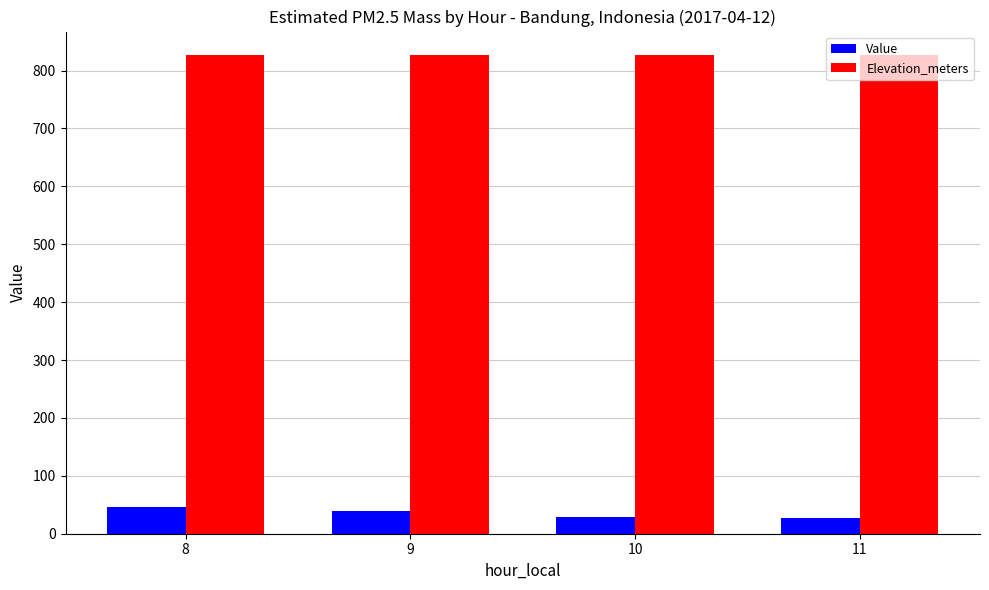

What is the total value across all series at 9?

864.7